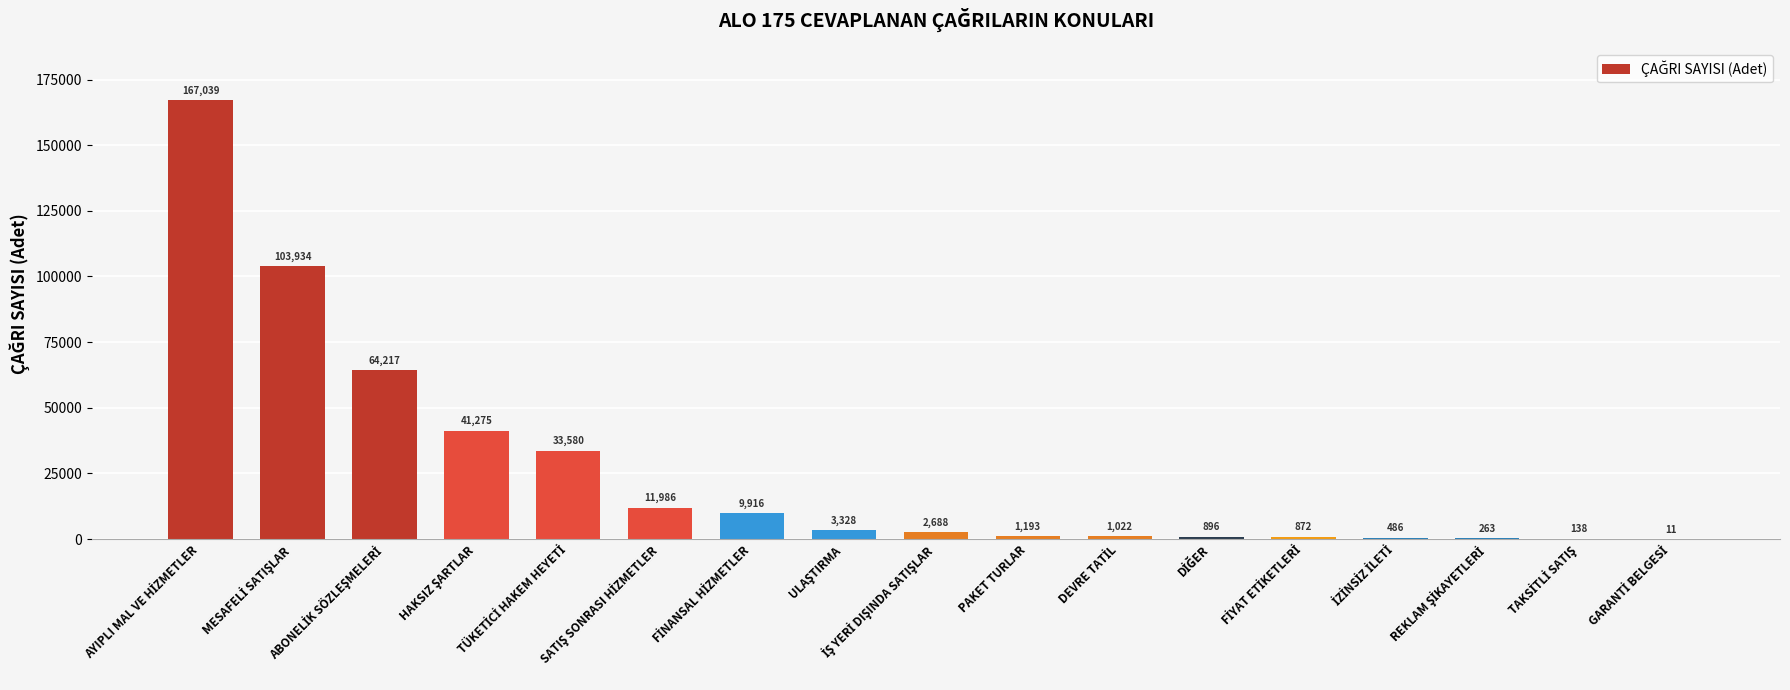

What is the greatest value displayed?

167039